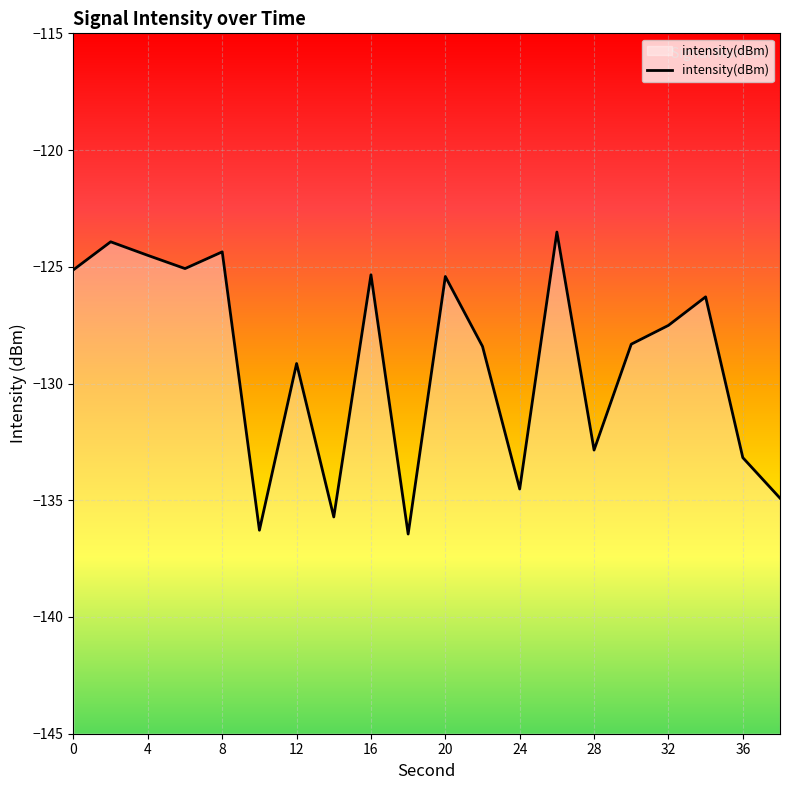

Which has a higher value, 16 or 4?

4